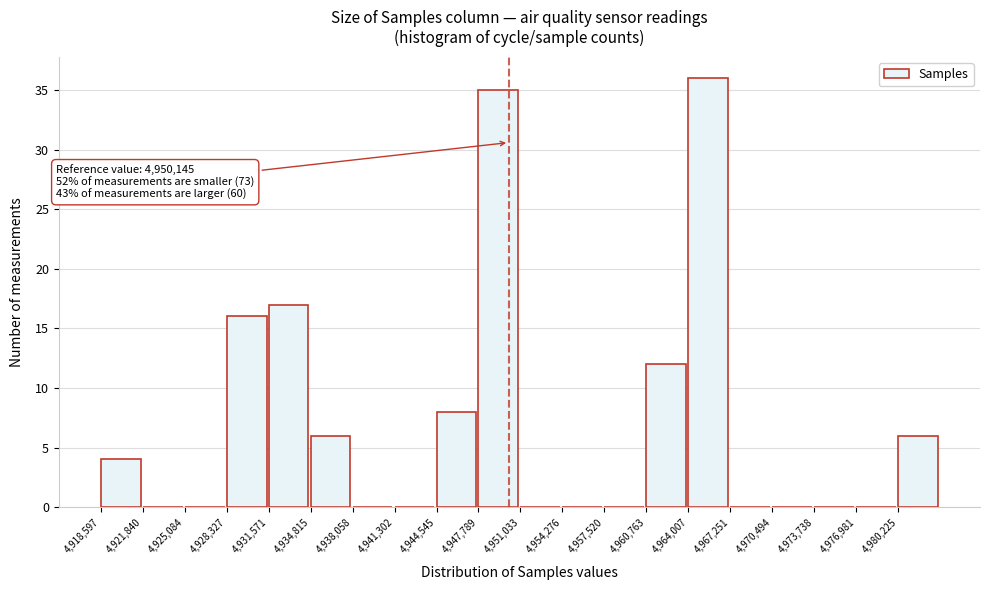

Over which range of the x-axis is the bar tallest?

4964000 to 4967500